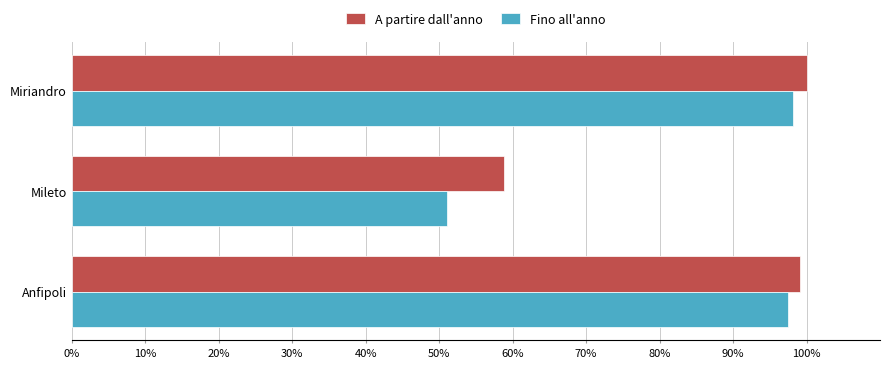

At how many categories does at least one series exceed 73?

2